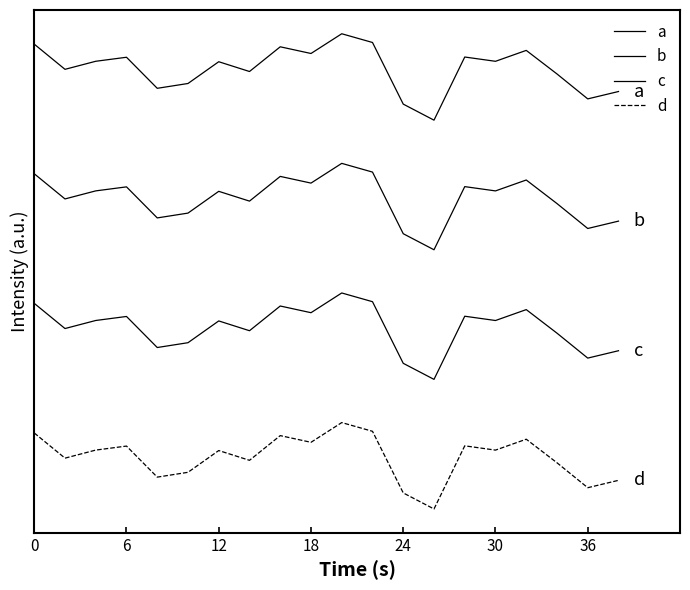

Does the chart display data point markers on the line(s)?

No